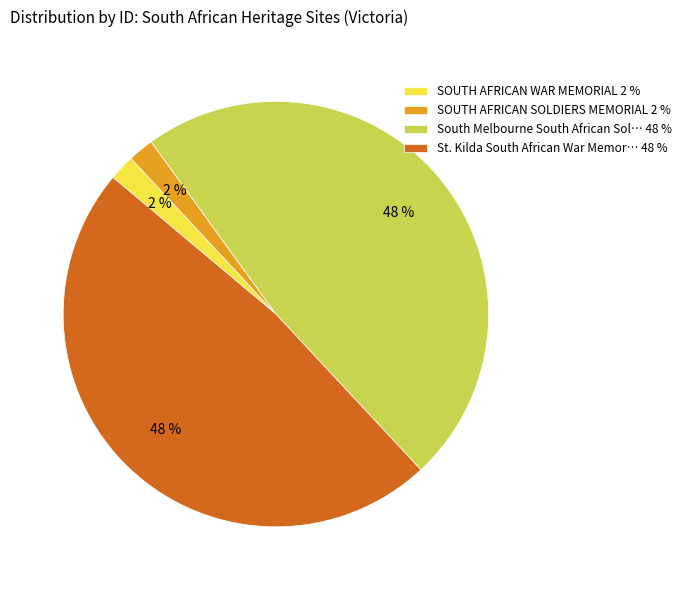

True or false: SOUTH AFRICAN SOLDIERS MEMORIAL 2 % accounts for 2% of the total.

True